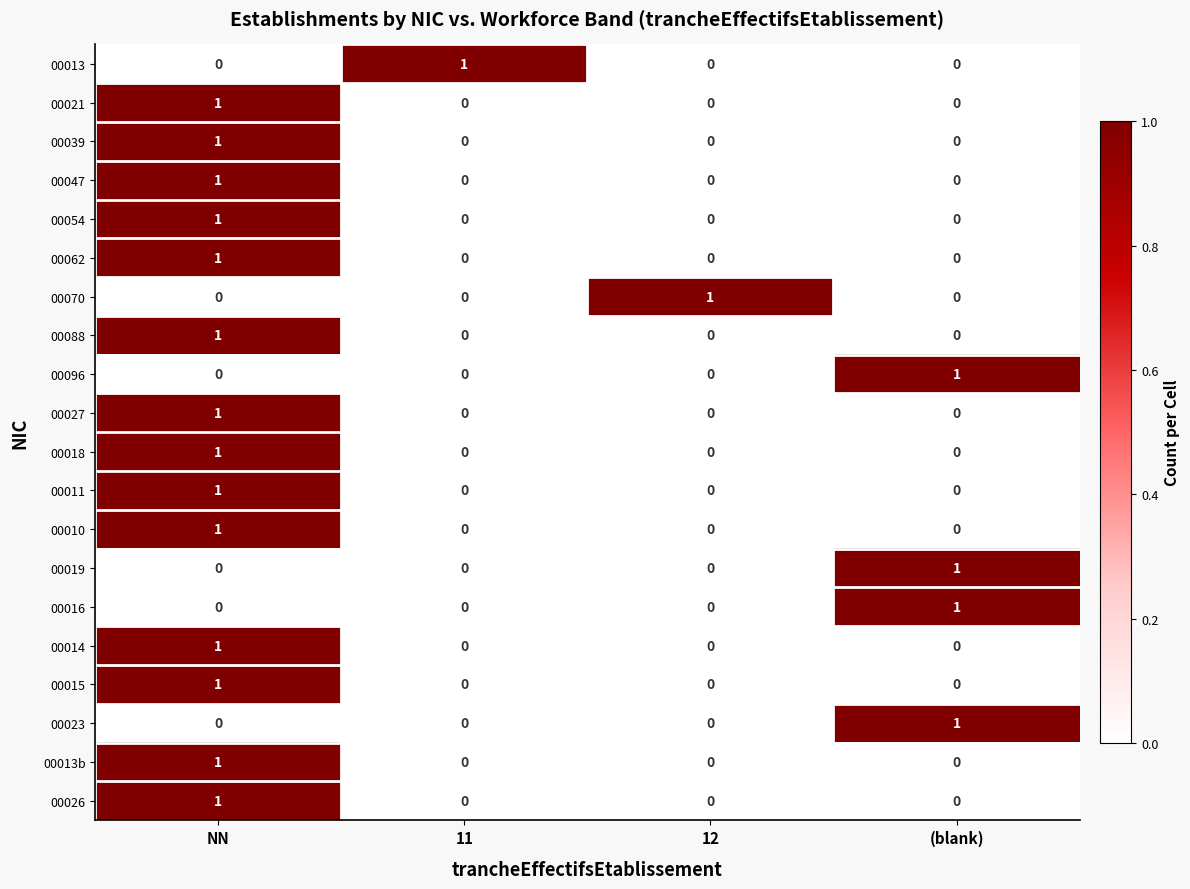

How many 00016 values are between 0 and 1?

4